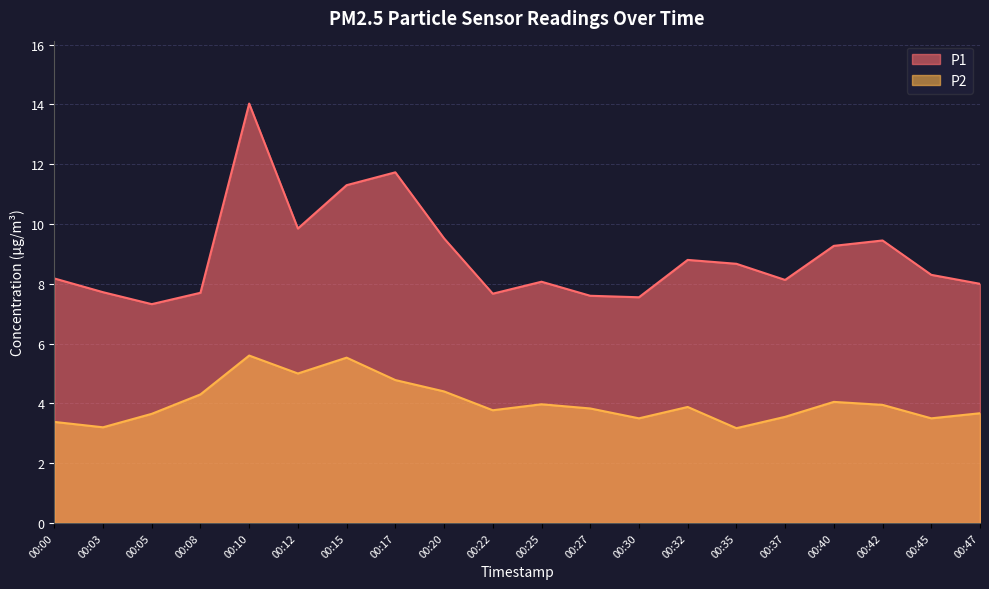

Reading left to right, extract all data points from this chart.

P1: 00:00=8.2	00:03=7.7	00:05=7.3	00:08=7.7	00:10=14.0	00:12=9.8	00:15=11.3	00:17=11.7	00:20=9.5	00:22=7.7	00:25=8.1	00:27=7.6	00:30=7.5	00:32=8.8	00:35=8.7	00:37=8.1	00:40=9.3	00:42=9.4	00:45=8.3	00:47=8.0
P2: 00:00=3.4	00:03=3.2	00:05=3.6	00:08=4.3	00:10=5.6	00:12=5.0	00:15=5.5	00:17=4.8	00:20=4.4	00:22=3.8	00:25=4.0	00:27=3.8	00:30=3.5	00:32=3.9	00:35=3.2	00:37=3.5	00:40=4.0	00:42=4.0	00:45=3.5	00:47=3.7